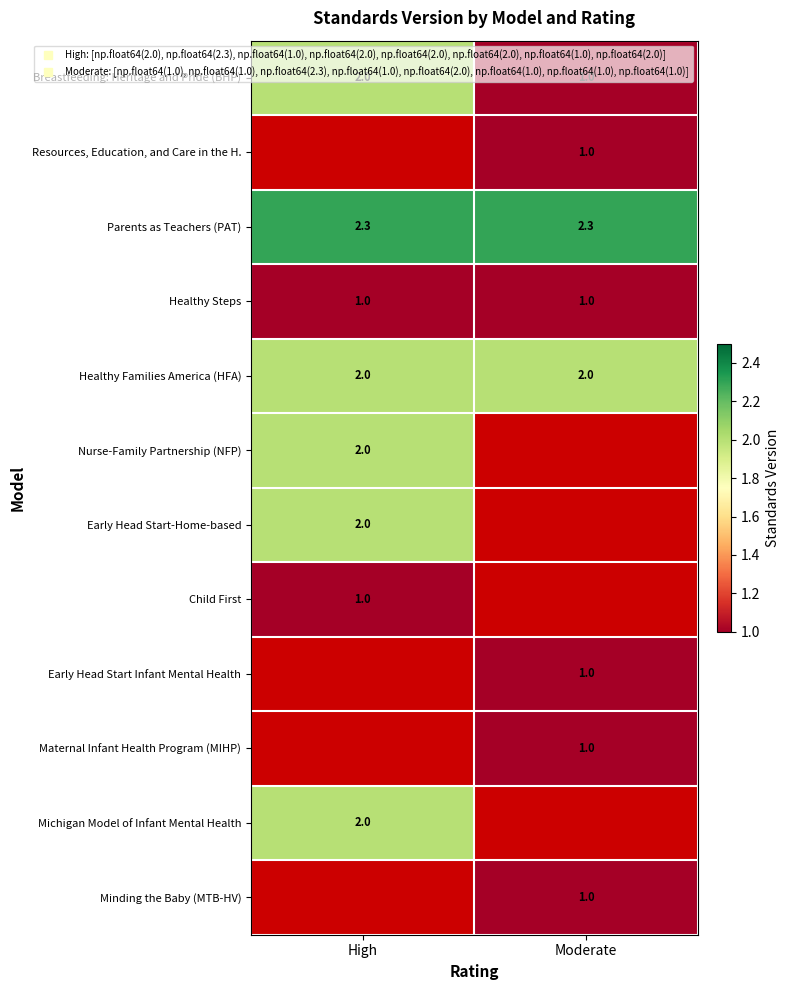

What is the minimum value shown in the chart?

1.0